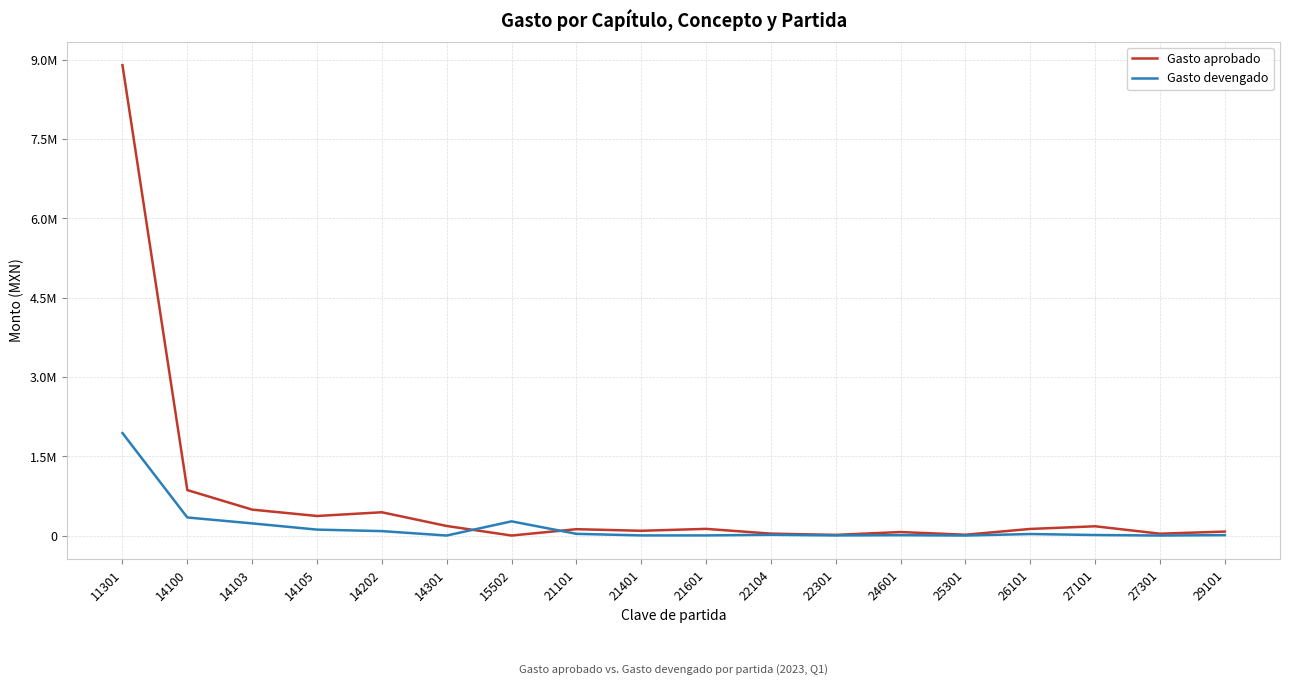

What are all the series names shown in the legend?

Gasto aprobado, Gasto devengado